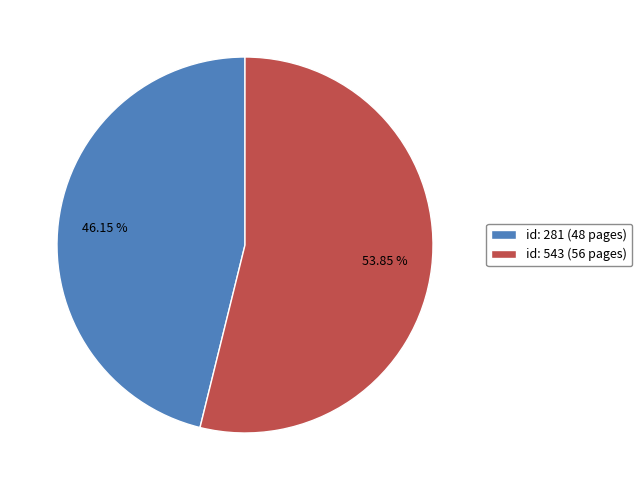

Is there a majority slice in this chart?

Yes